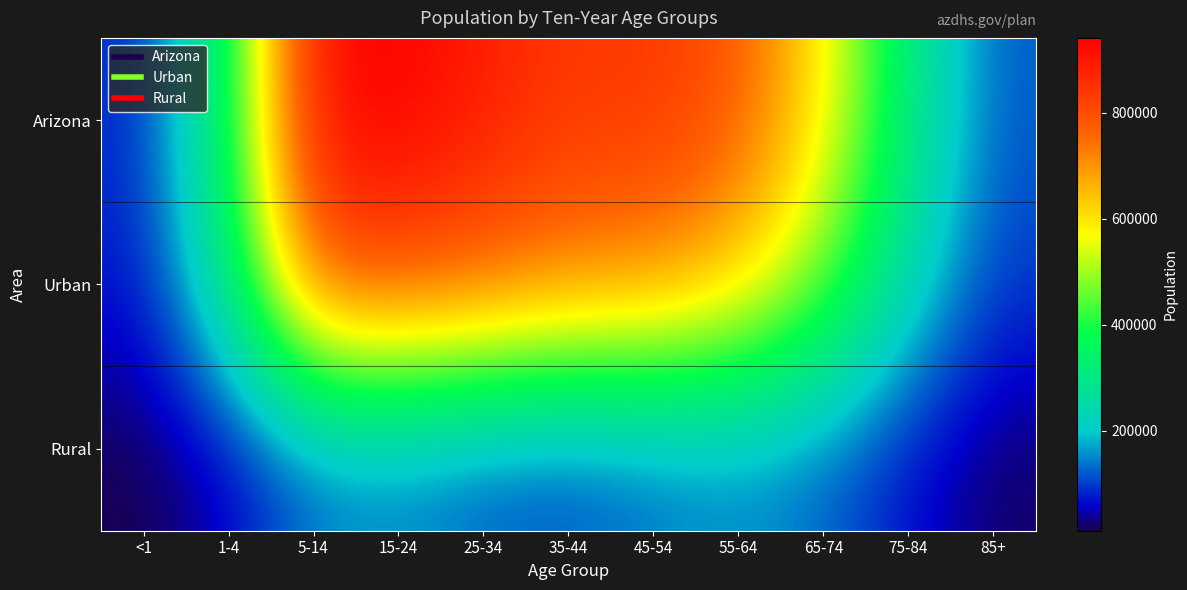

What is the smallest value displayed?

11857